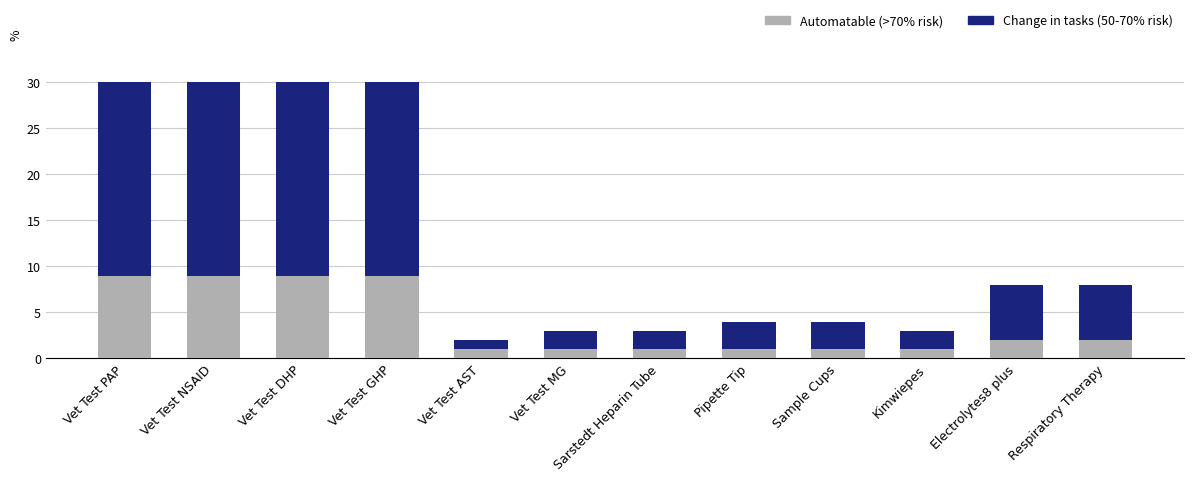

What is the highest value of the Automatable (>70% risk) series?

9